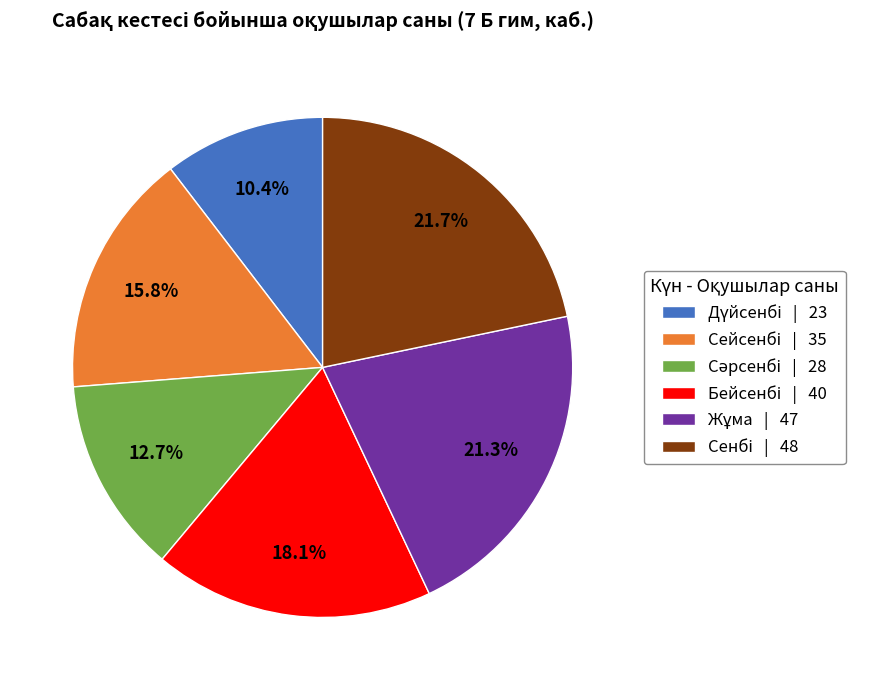

Is there a majority slice in this chart?

No